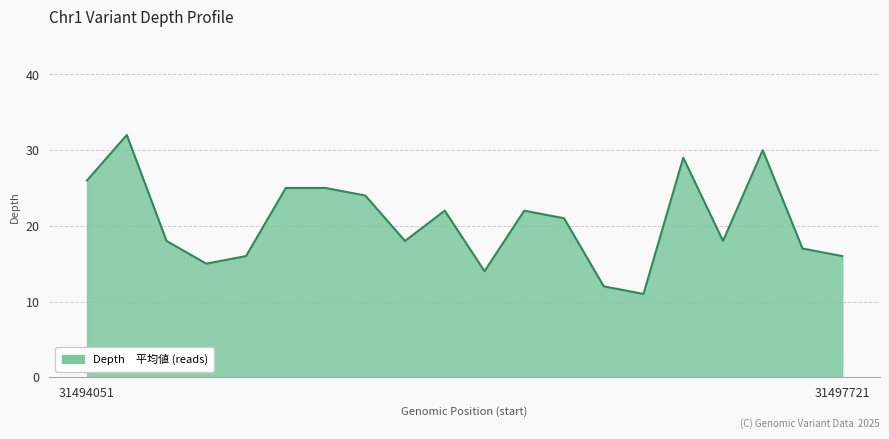

What is the smallest value displayed?

11